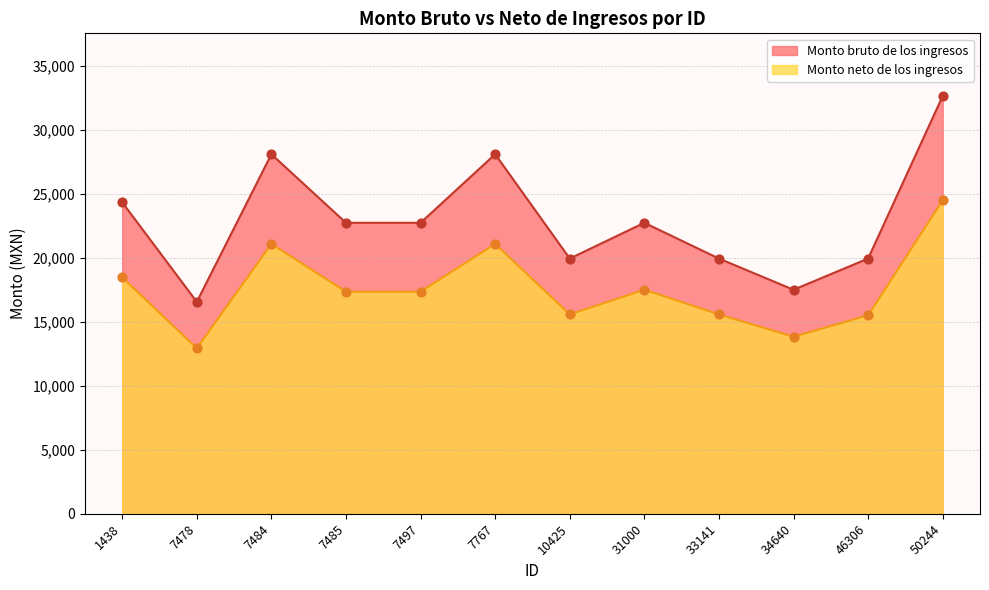

Which series reaches the minimum Y coordinate?

Monto neto de los ingresos